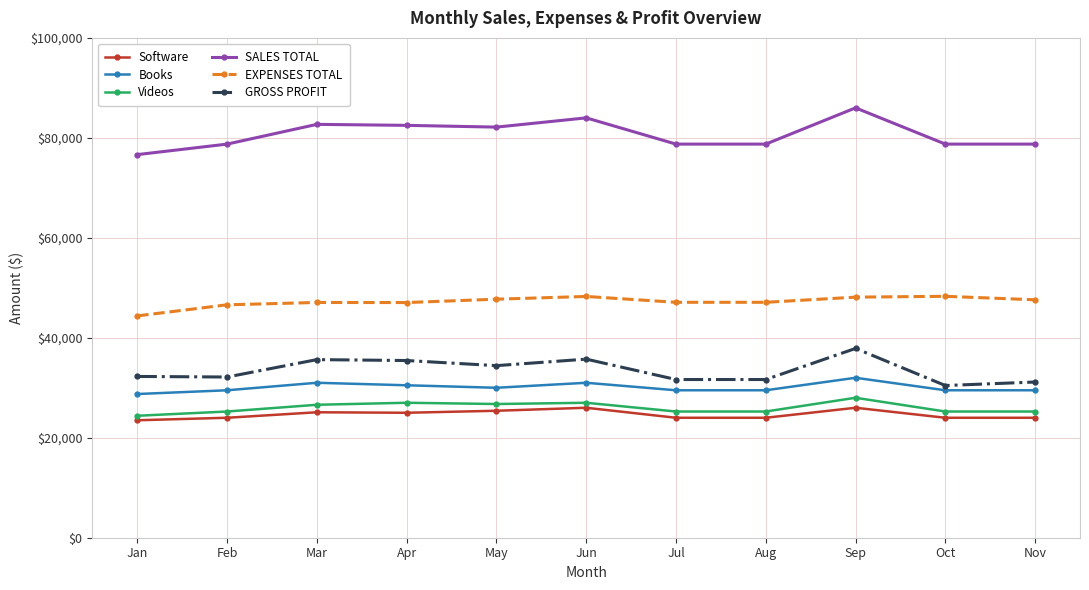

At how many categories does at least one series exceed 53593?

11